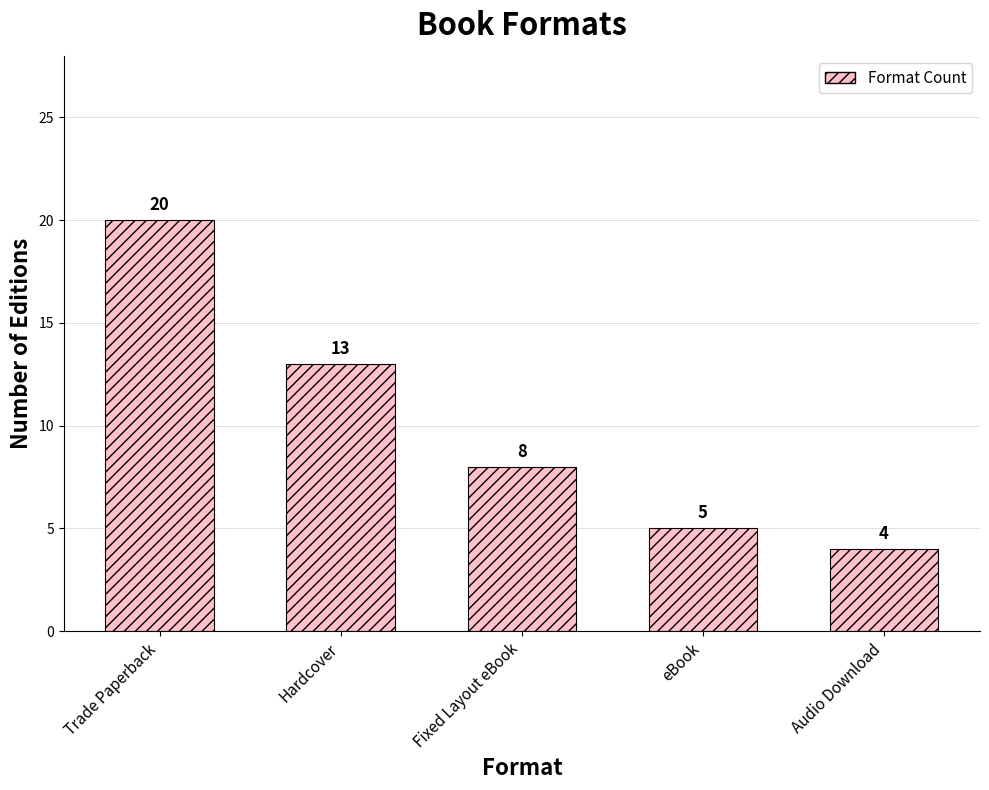

What is the difference between the maximum and minimum values?

16